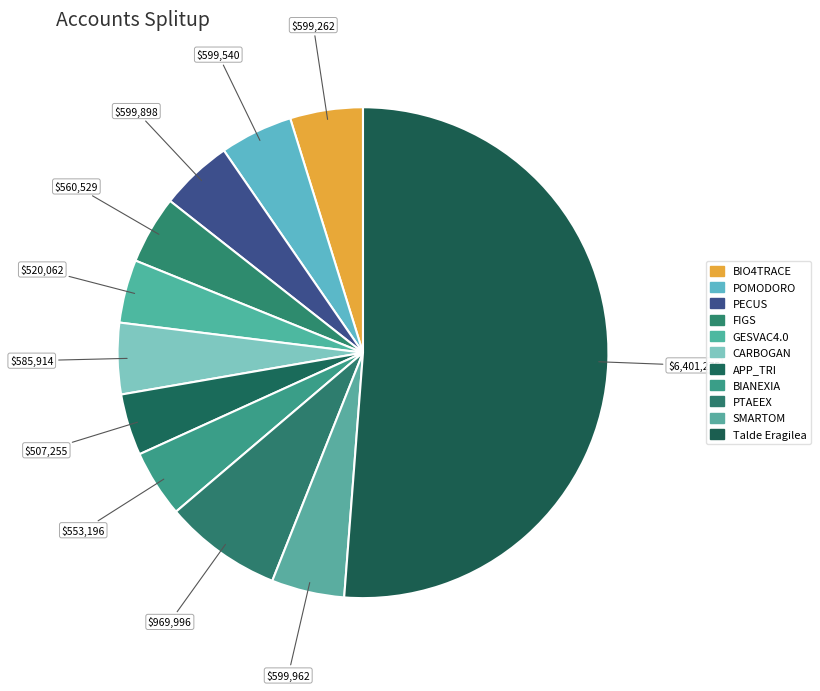

Count the number of slices in the pie.

11